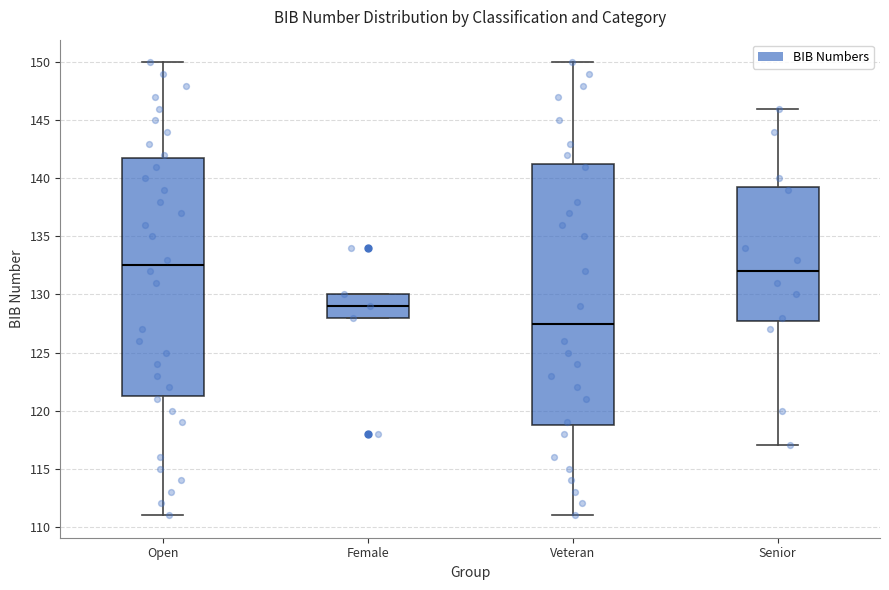

Reading left to right, read every box against the y-axis: the position of its median line, the range the box covers, and the ends of its whiskers. The values are not printed on the chart, so give them approximately, as read against the axis.

Open: median 132.5, box 121.5 to 142.0, whiskers 111.0 to 150.0
Female: median 129.0, box 128.0 to 130.0, whiskers 128.0 to 130.0
Veteran: median 127.5, box 119.0 to 141.5, whiskers 111.0 to 150.0
Senior: median 132.0, box 128.0 to 139.5, whiskers 117.0 to 146.0